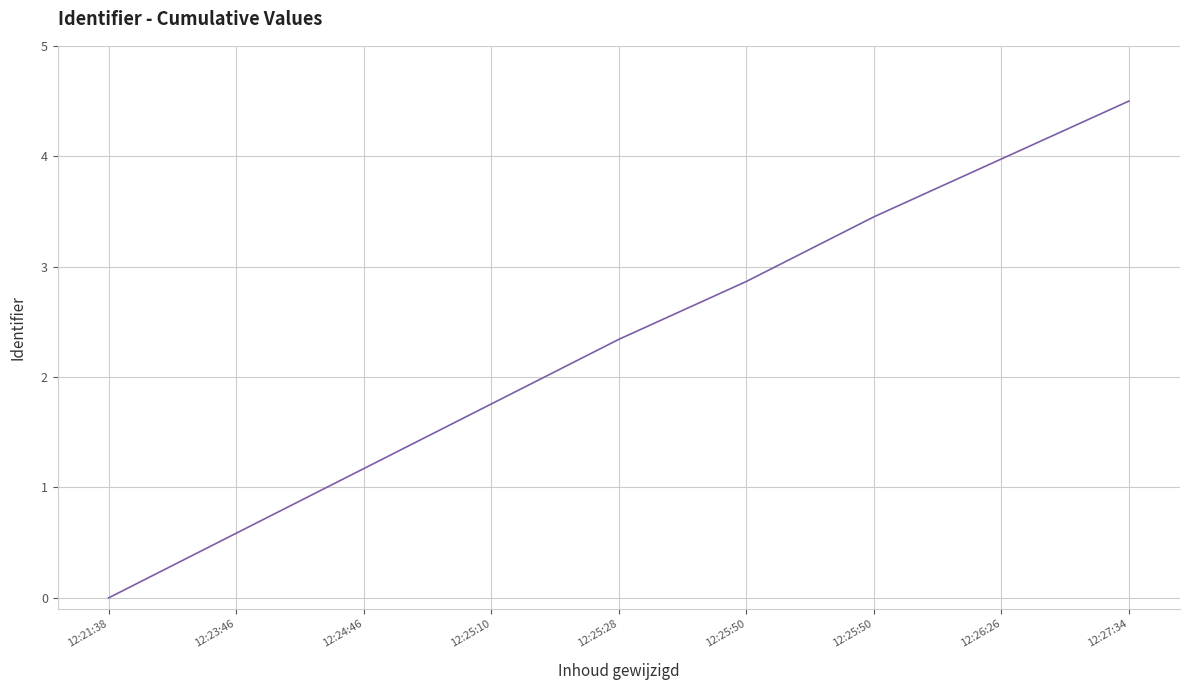

What is the difference between the maximum and minimum values?

4.5